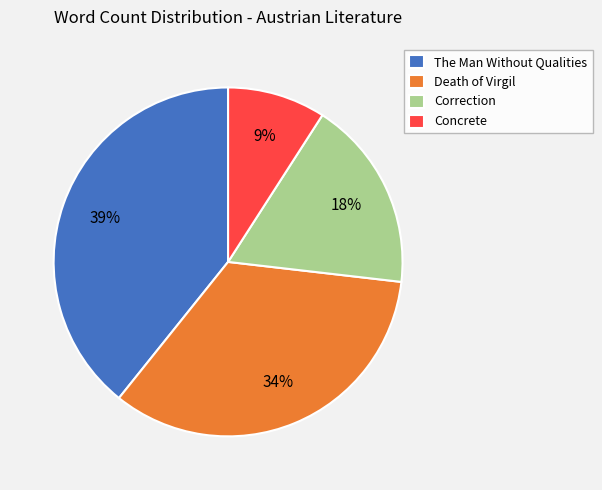

Is Concrete the majority of the pie?

No